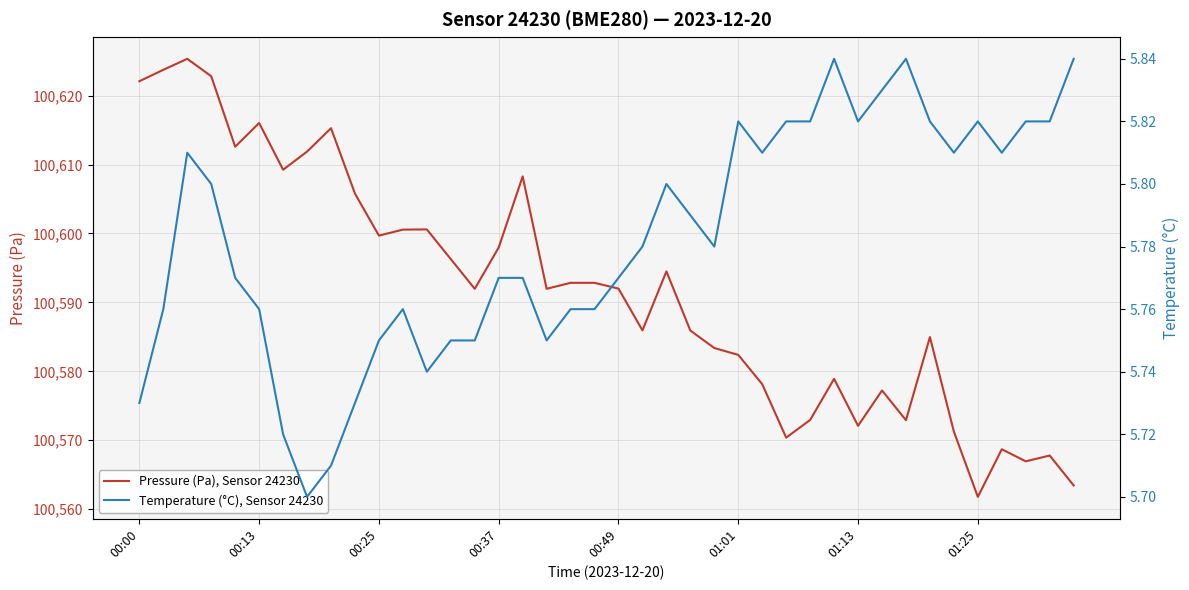

True or false: Pressure (Pa), Sensor 24230 and Temperature (°C), Sensor 24230 cross at least once.

False